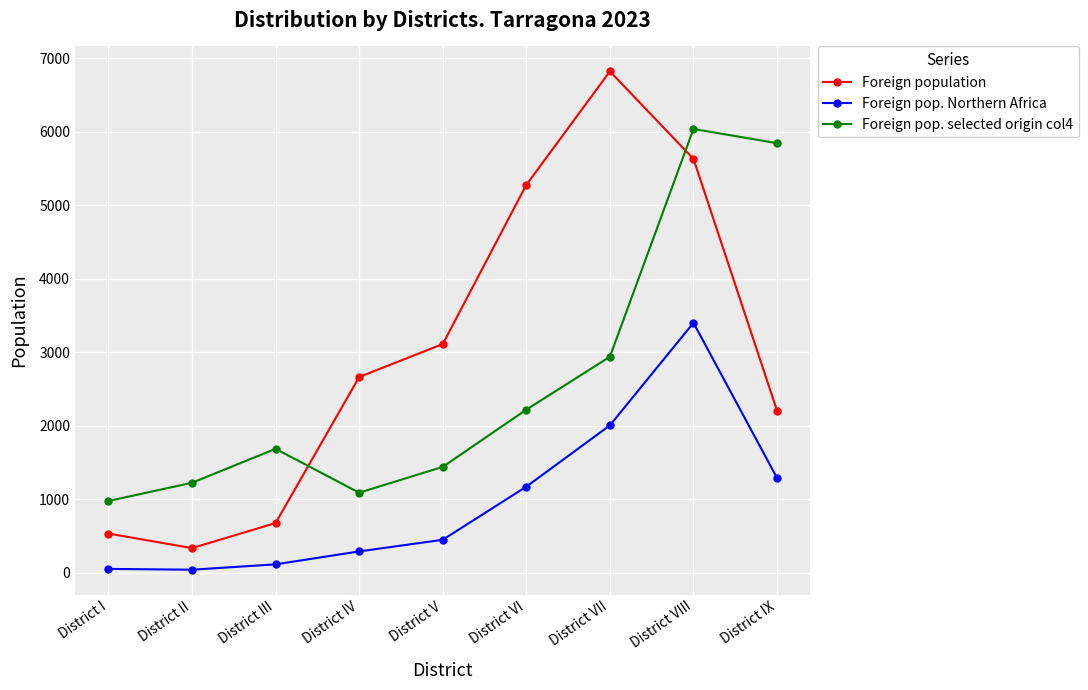

At which label is Foreign pop. selected origin col4 closest to 3507?

District VII